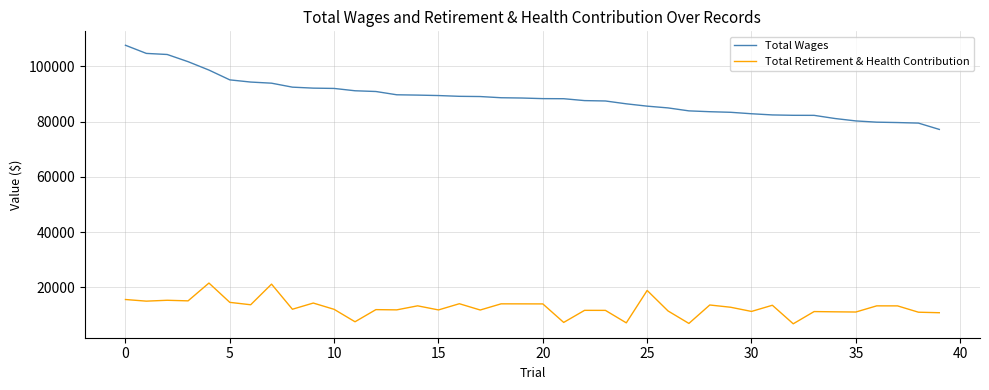

Which series has the largest total across all categories?

Total Wages